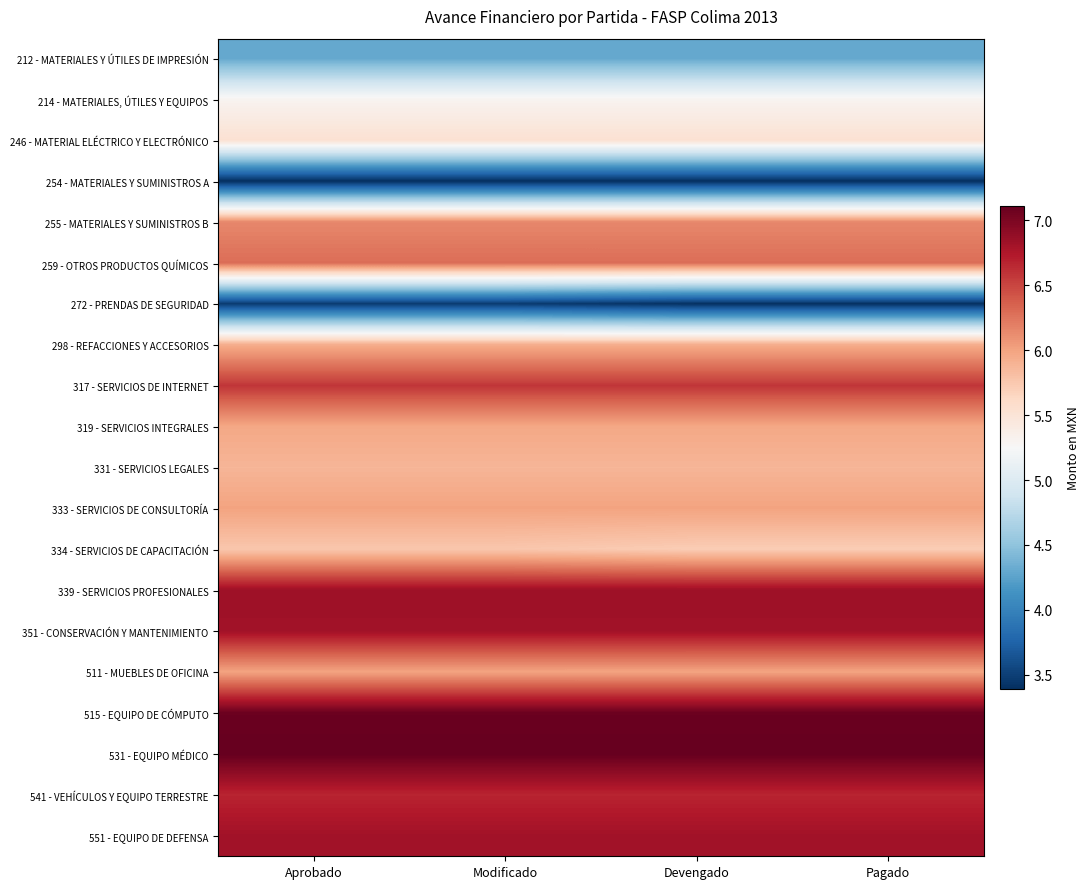

What is the greatest value displayed?

7.1